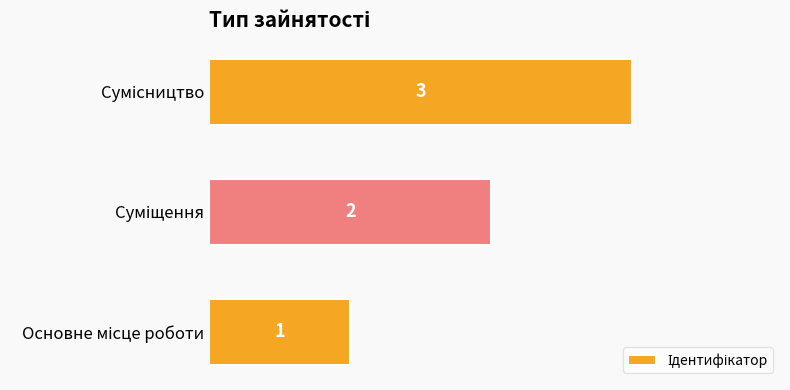

Count the values in the range 1 to 3.

3